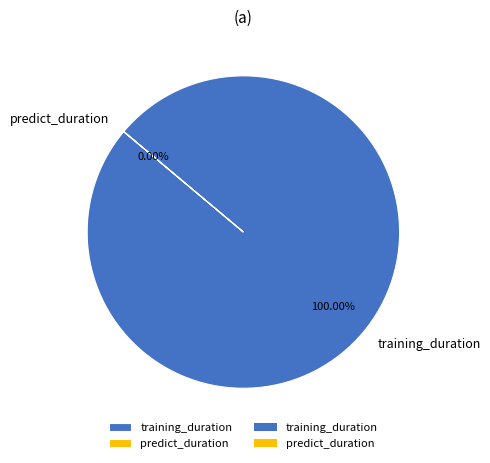

How many segments does this pie chart have?

2